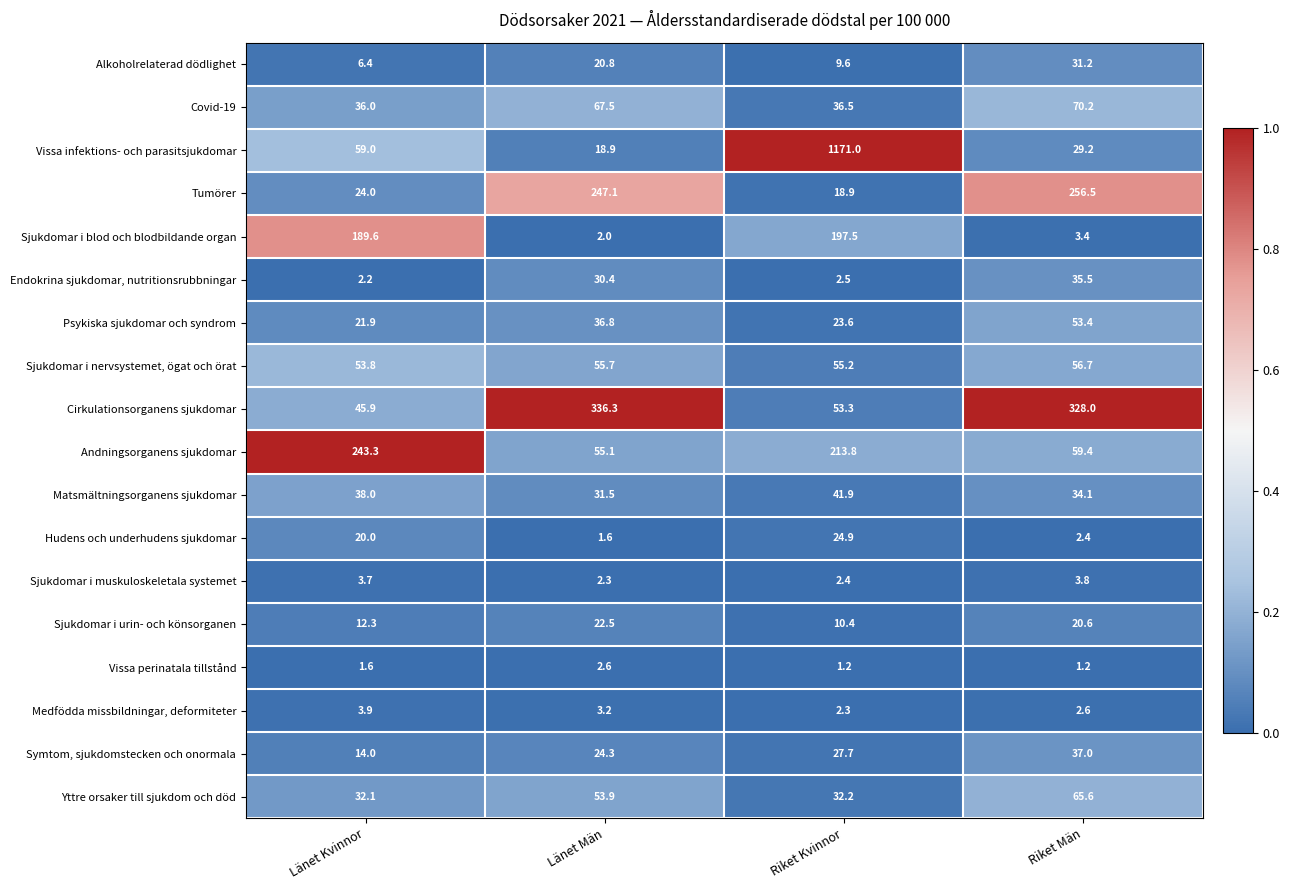

Count the number of categories in the chart.

4